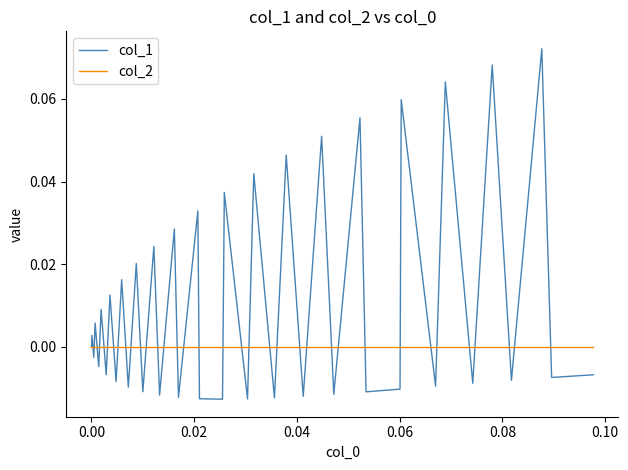

Rank the series by their average value, from lowest to highest.

col_2, col_1